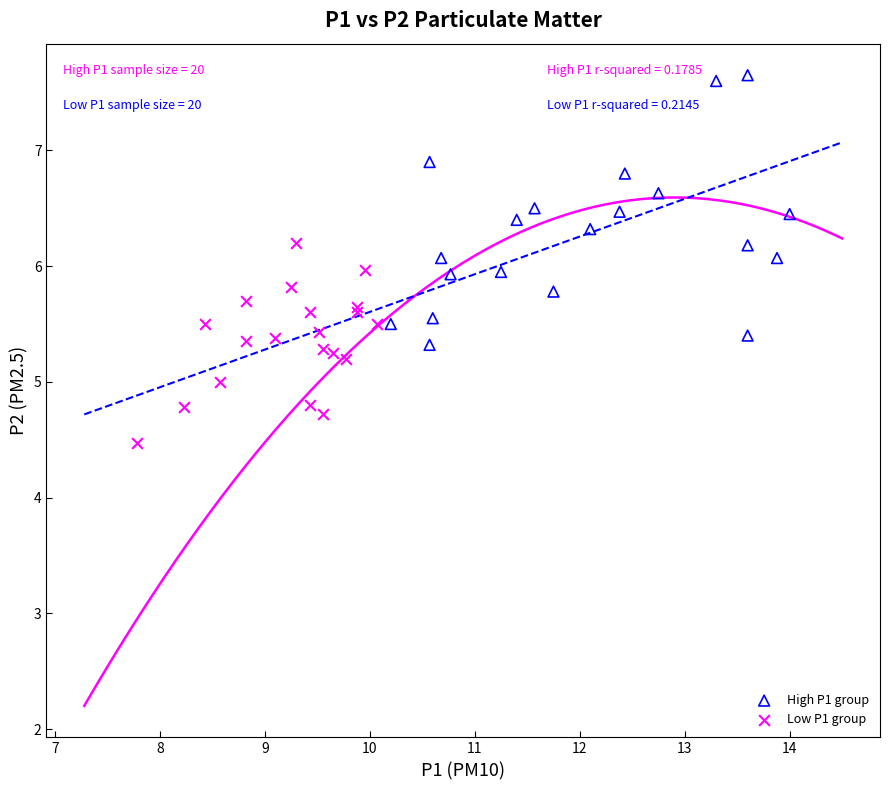

What are all the series names shown in the legend?

High P1 group, Low P1 group